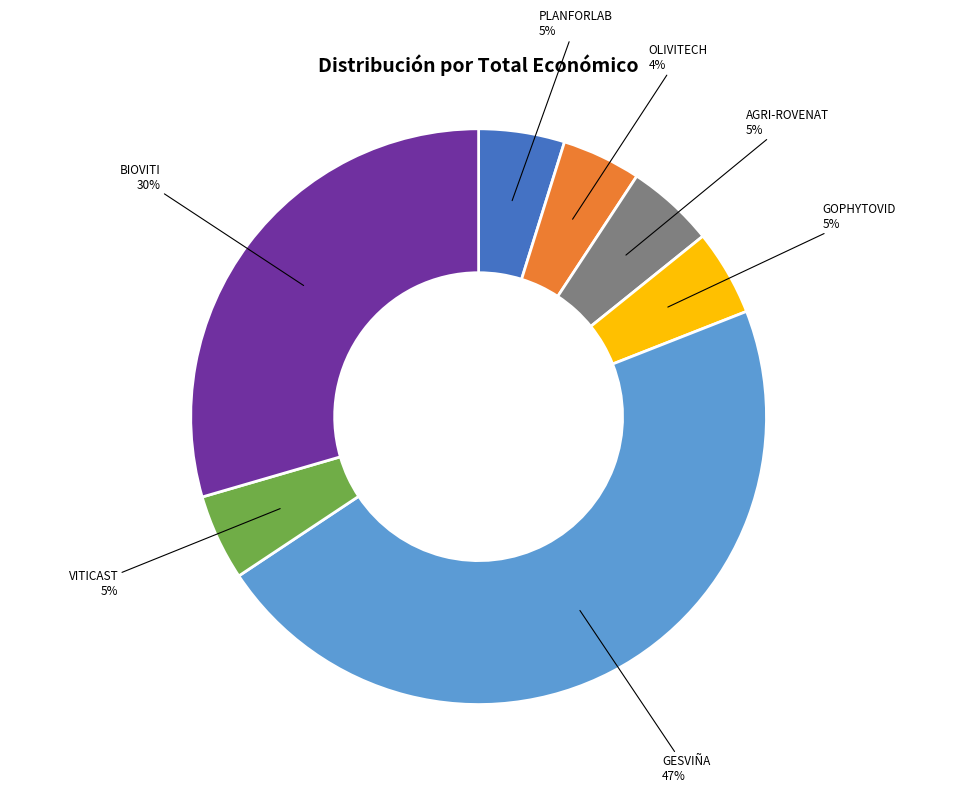

Count the number of slices in the pie.

7